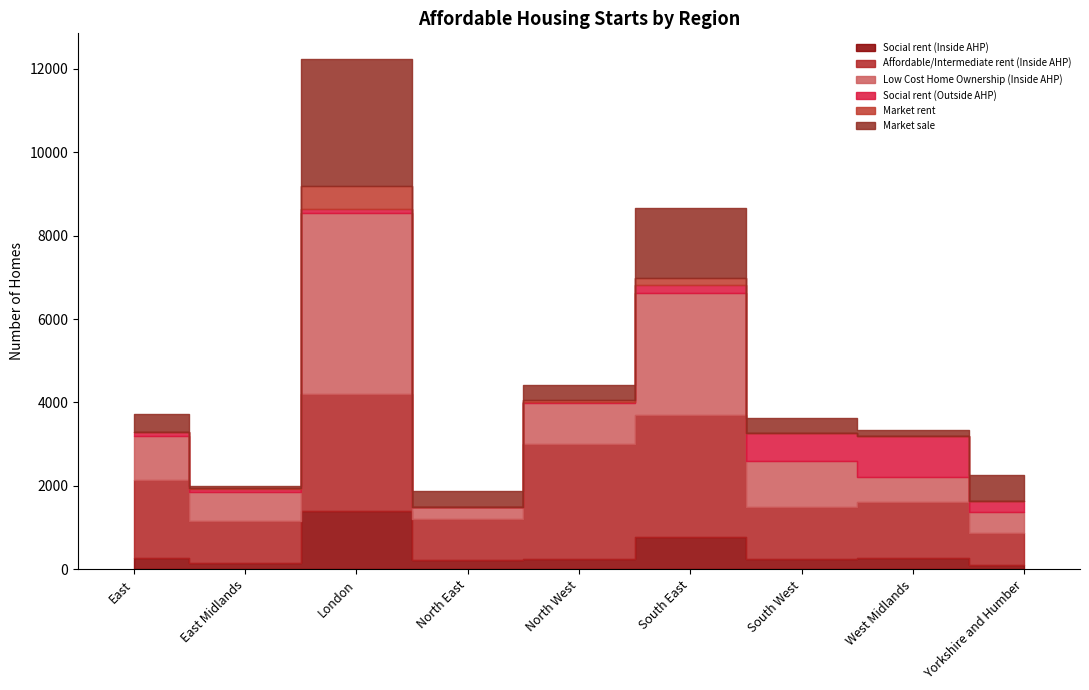

Between which two adjacent categories do Social rent (Inside AHP) and Social rent (Outside AHP) first intersect?

South East and South West